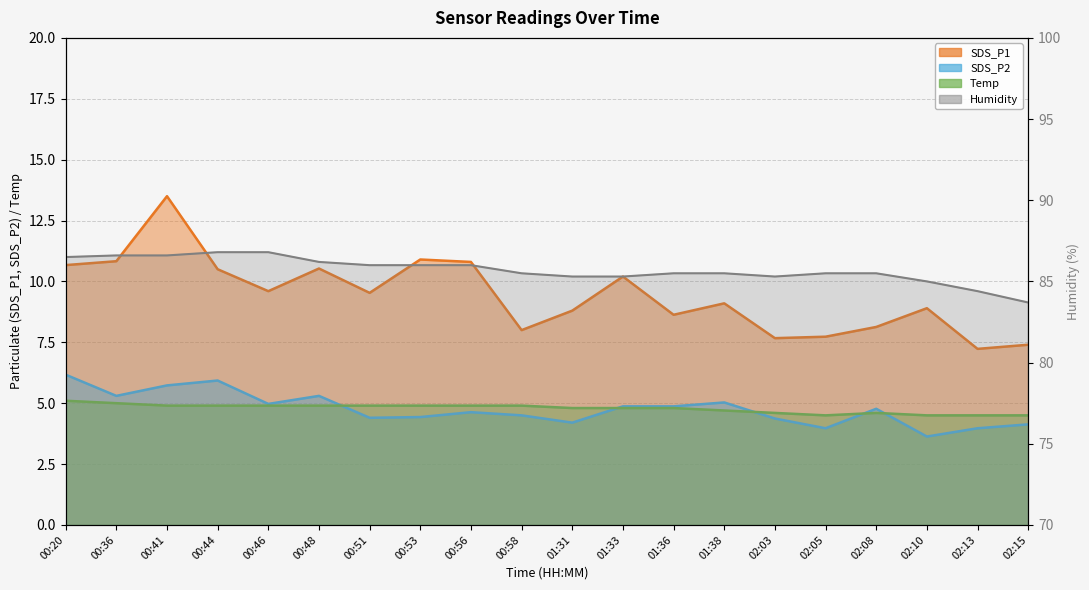

Reading left to right, extract all data points from this chart.

SDS_P1: 00:20=10.7	00:36=10.8	00:41=13.5	00:44=10.5	00:46=9.6	00:48=10.5	00:51=9.5	00:53=10.9	00:56=10.8	00:58=8.0	01:31=8.8	01:33=10.2	01:36=8.6	01:38=9.1	02:03=7.7	02:05=7.7	02:08=8.1	02:10=8.9	02:13=7.2	02:15=7.4
SDS_P2: 00:20=6.2	00:36=5.3	00:41=5.7	00:44=5.9	00:46=5.0	00:48=5.3	00:51=4.4	00:53=4.4	00:56=4.6	00:58=4.5	01:31=4.2	01:33=4.9	01:36=4.9	01:38=5.0	02:03=4.4	02:05=4.0	02:08=4.8	02:10=3.6	02:13=4.0	02:15=4.1
Temp: 00:20=5.1	00:36=5.0	00:41=4.9	00:44=4.9	00:46=4.9	00:48=4.9	00:51=4.9	00:53=4.9	00:56=4.9	00:58=4.9	01:31=4.8	01:33=4.8	01:36=4.8	01:38=4.7	02:03=4.6	02:05=4.5	02:08=4.6	02:10=4.5	02:13=4.5	02:15=4.5
Humidity: 00:20=86.5	00:36=86.6	00:41=86.6	00:44=86.8	00:46=86.8	00:48=86.2	00:51=86.0	00:53=86.0	00:56=86.0	00:58=85.5	01:31=85.3	01:33=85.3	01:36=85.5	01:38=85.5	02:03=85.3	02:05=85.5	02:08=85.5	02:10=85.0	02:13=84.4	02:15=83.7